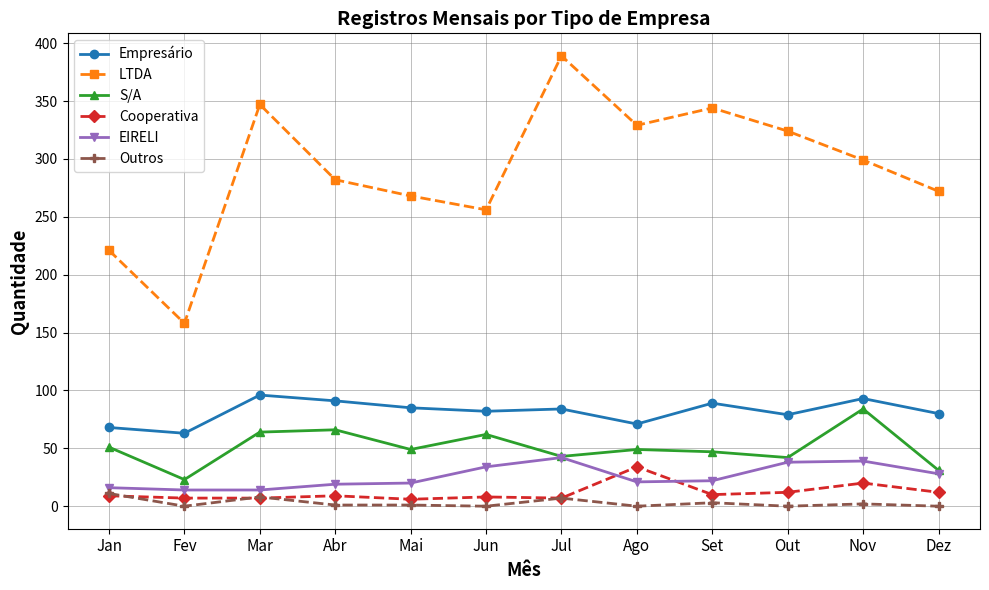

At how many categories does at least one series exceed 385?

1